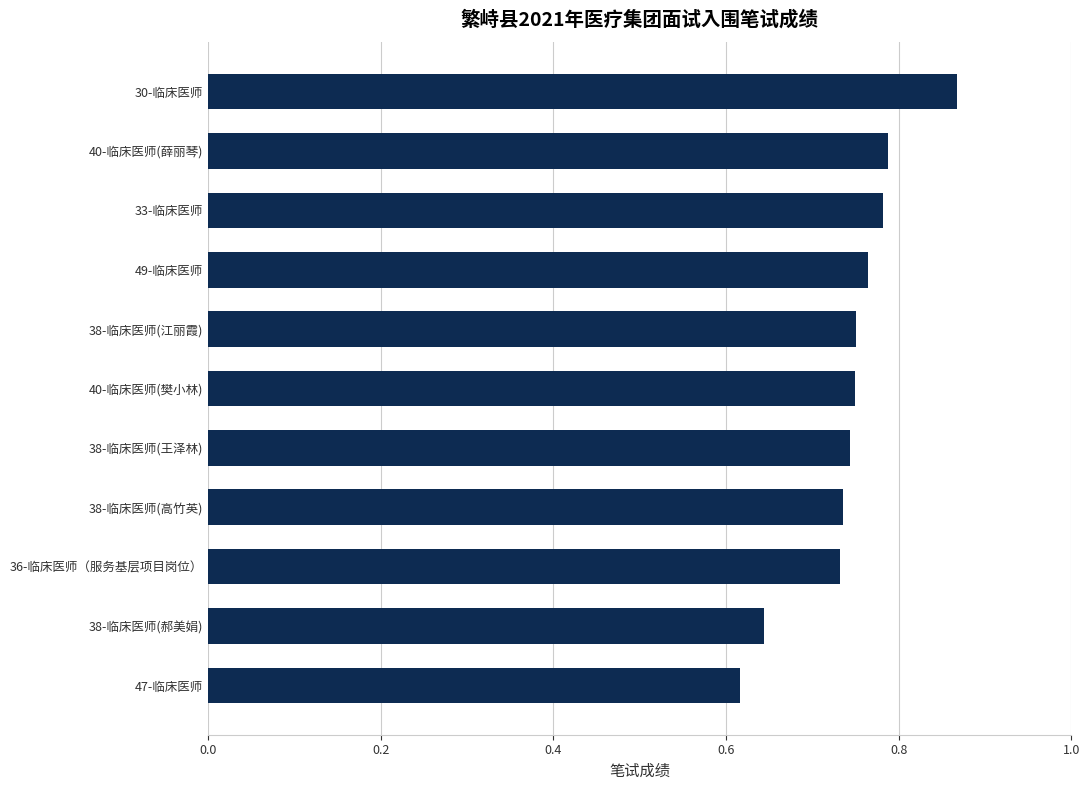

Which category has the highest value across all series?

30-临床医师